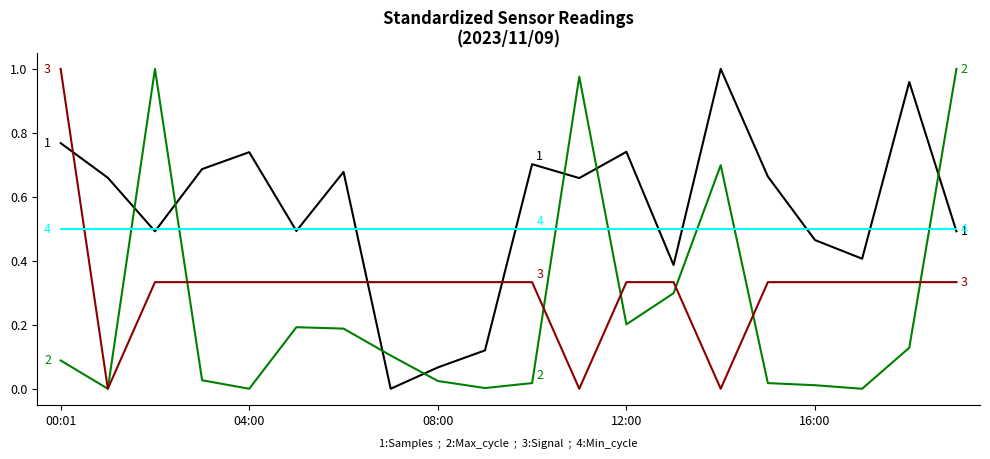

Does the chart display data point markers on the line(s)?

No